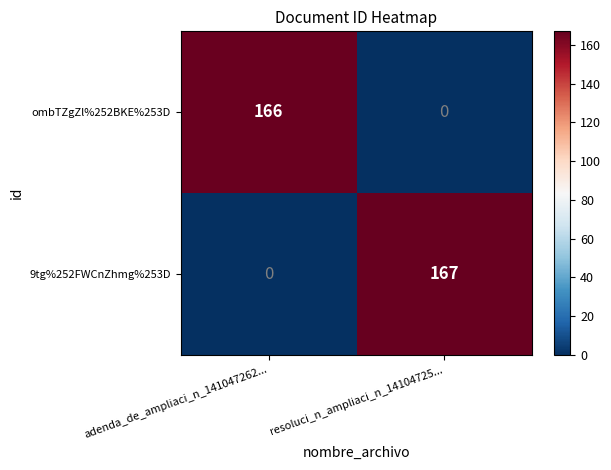

What is the average value of the ombTZgZl%252BKE%253D series?

83